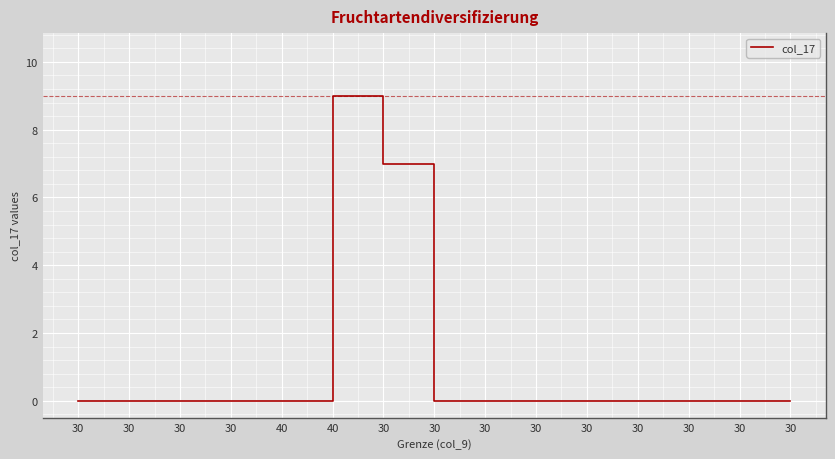

Is this an area chart (filled region under the line)?

No